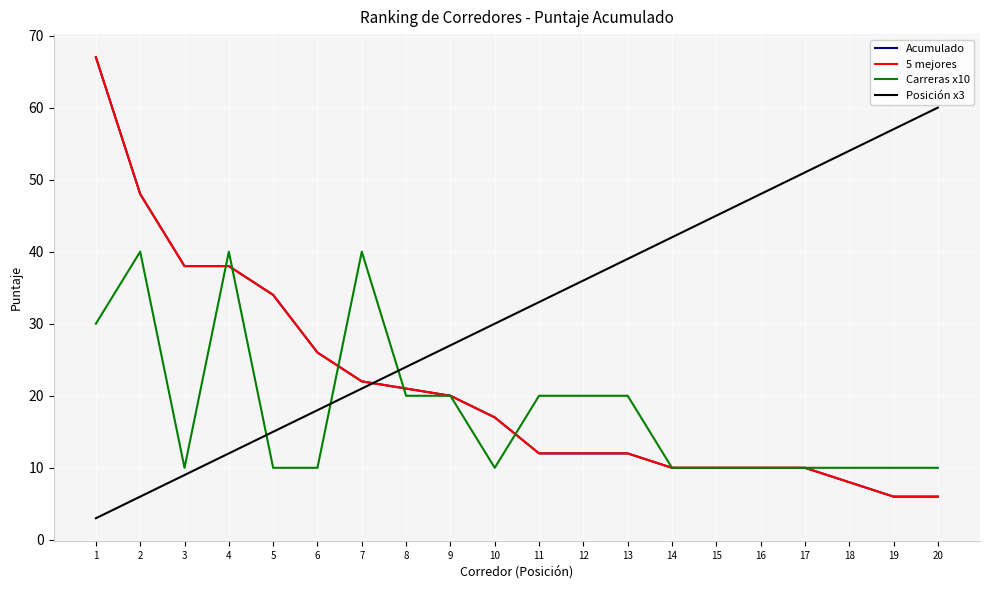

At 11, list the series in order from smallest to largest.

Acumulado, 5 mejores, Carreras x10, Posición x3